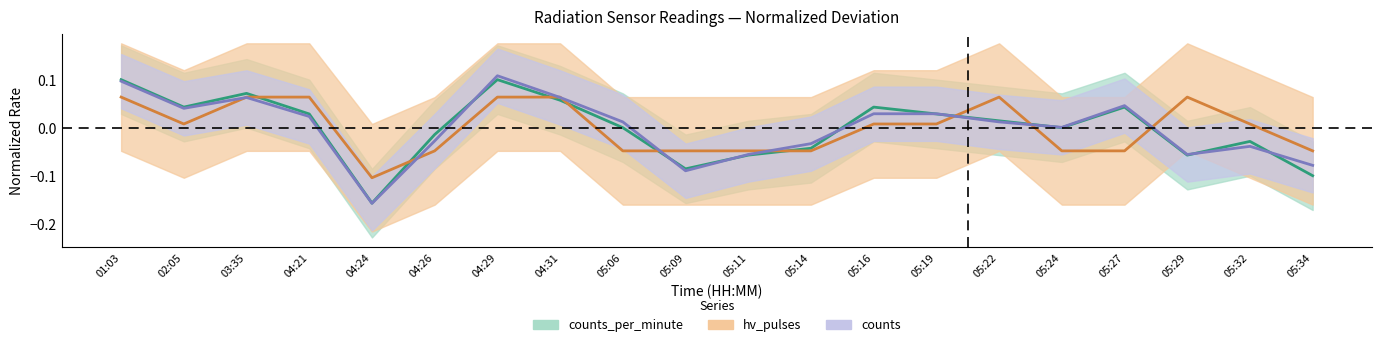

At which category does hv_pulses_line reach its first local valley?

02:05